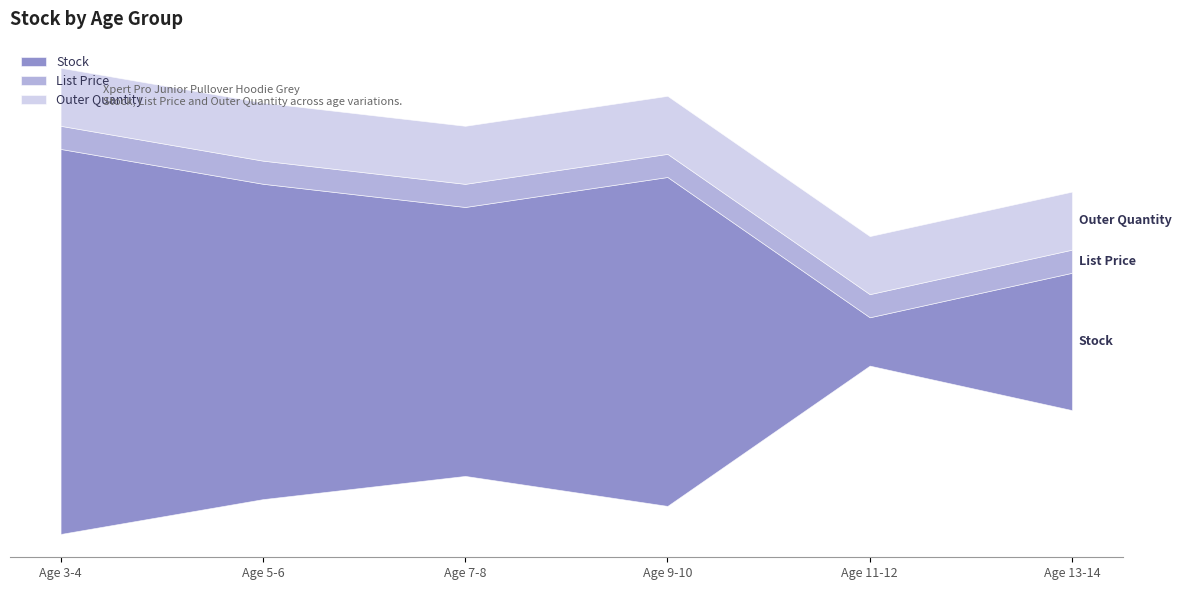

Is it true that Stock equals 25.0 at Age 11-12?

True